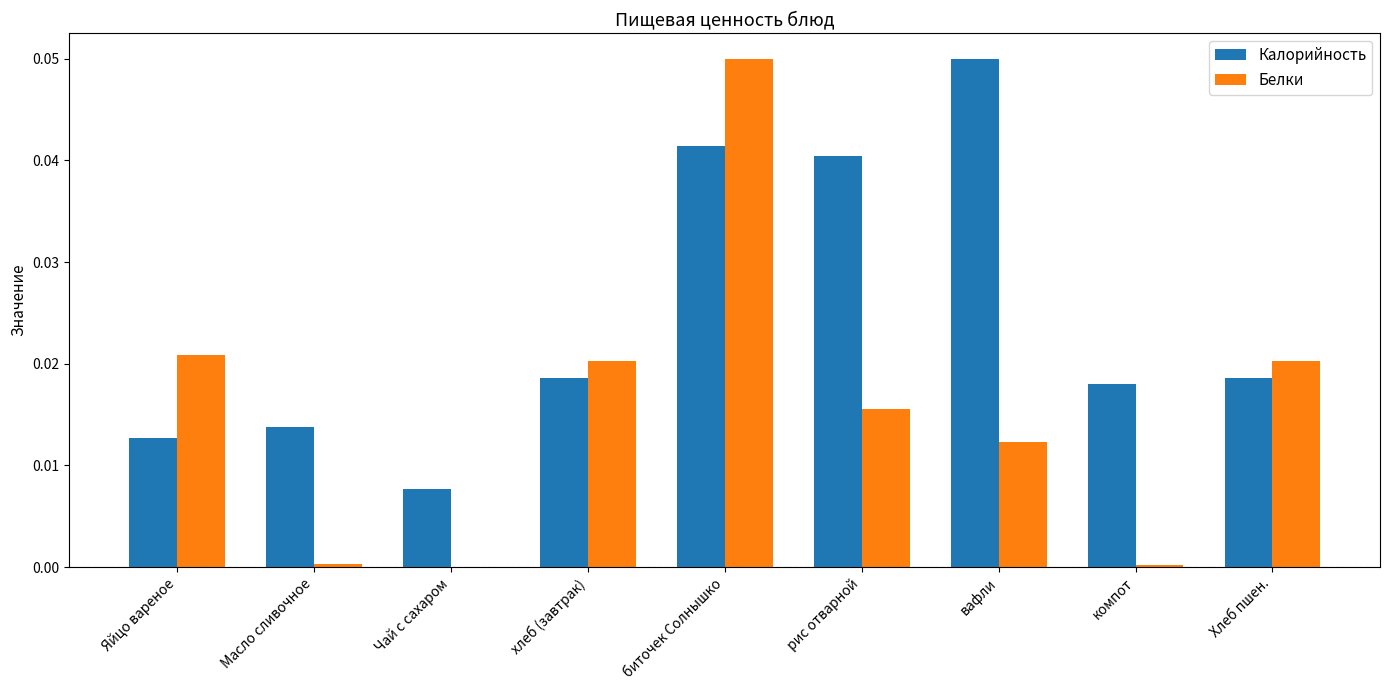

The value of Калорийность at Хлеб пшен. is 0.0. True or false?

True